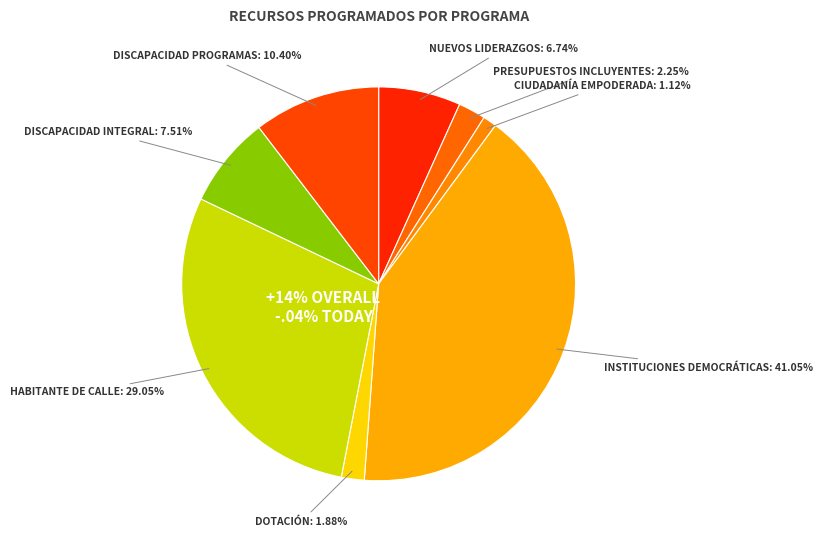

Do DISCAPACIDAD INTEGRAL and DISCAPACIDAD PROGRAMAS together represent more than half of the pie?

No